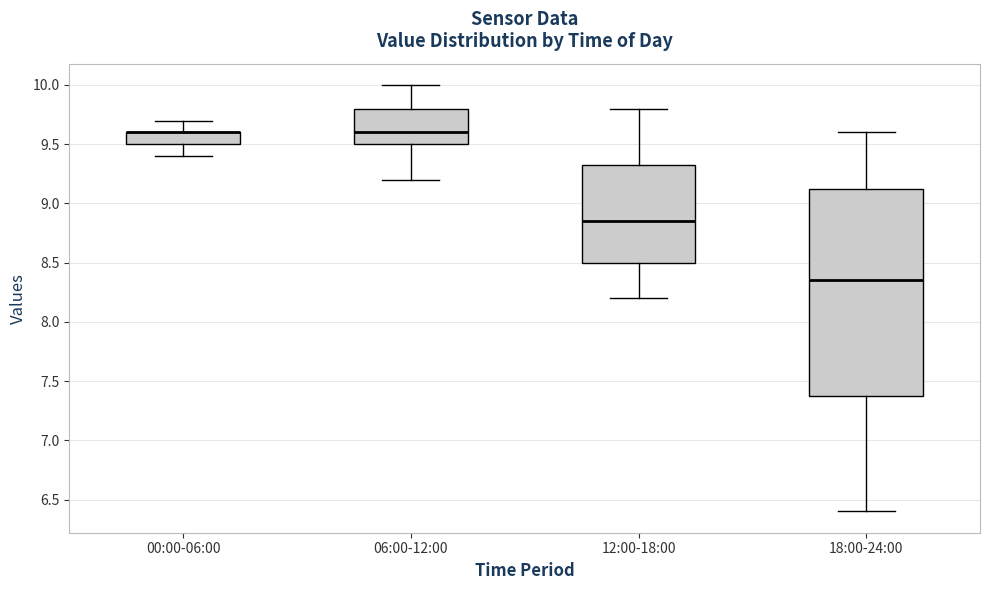

Comparing the boxes themselves (not the whiskers), which one is the tallest?

18:00-24:00